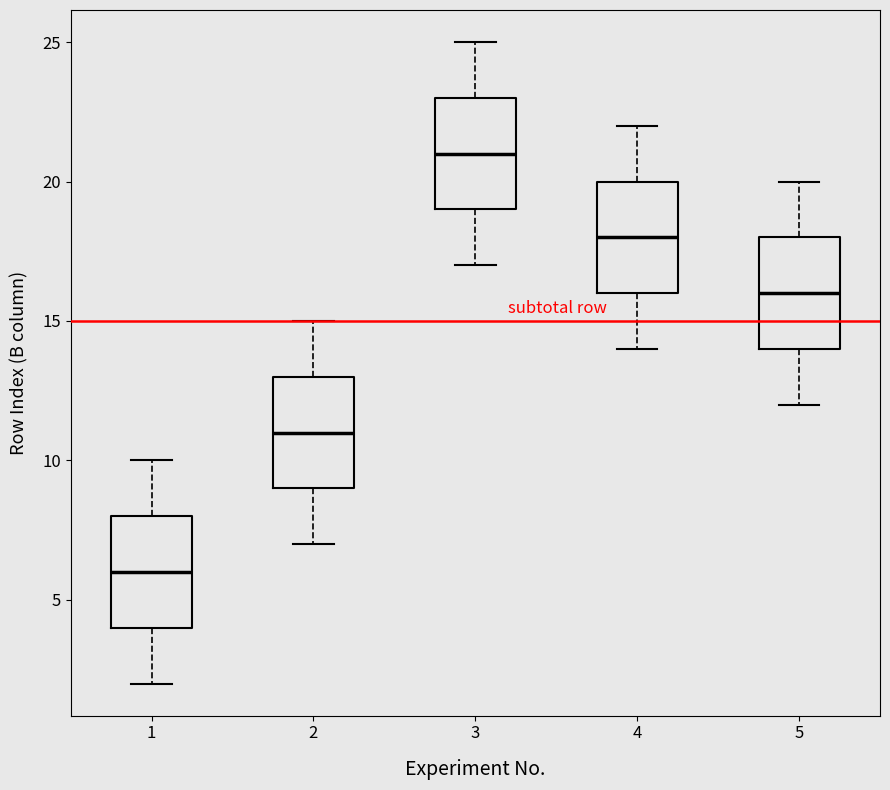

Where does the lower whisker of the box at x = 4 end on the y-axis? The values are not printed on the chart, so give them approximately, as read against the axis.

14